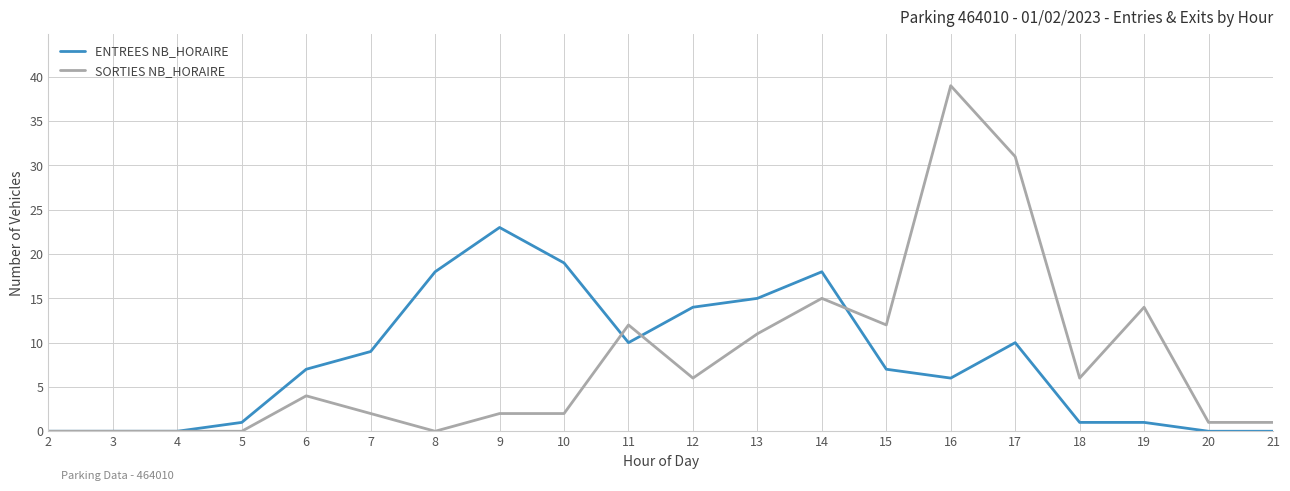

Does the chart have visible grid lines?

Yes